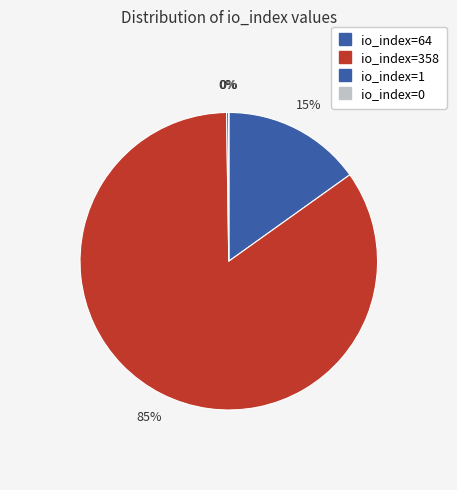

True or false: io_index=64 accounts for 10% of the total.

False